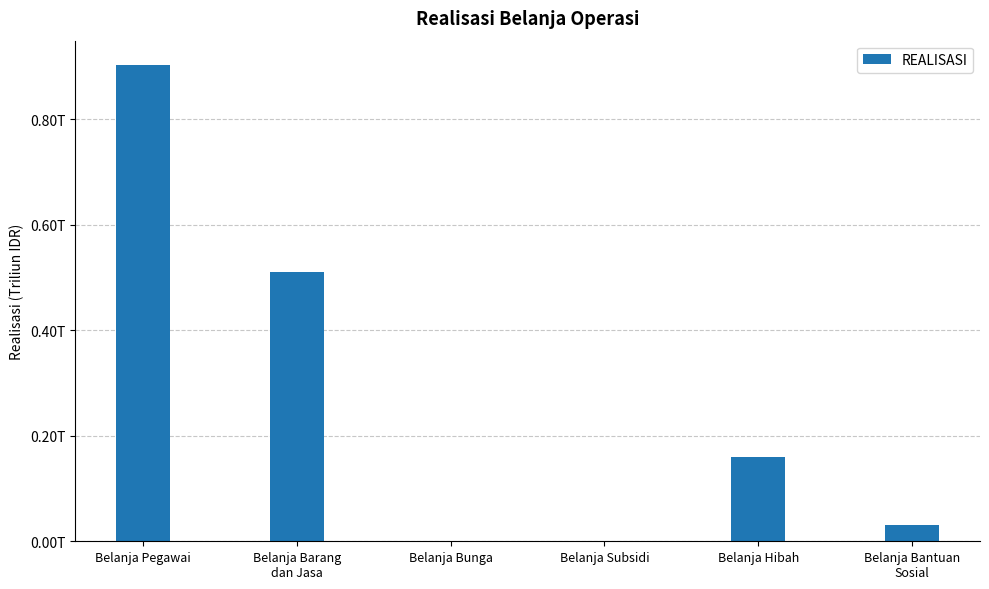

How many values exceed 160676652007?

2